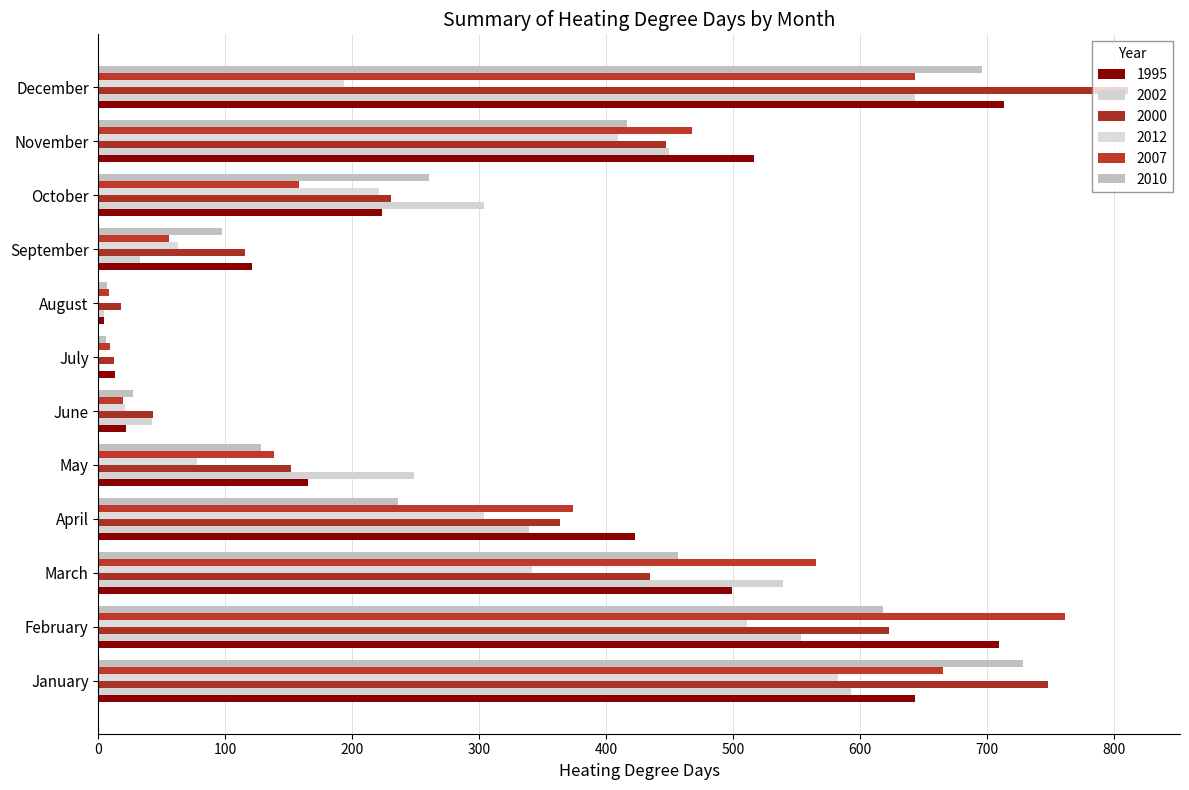

How many data points in 2010 are above 260?

6